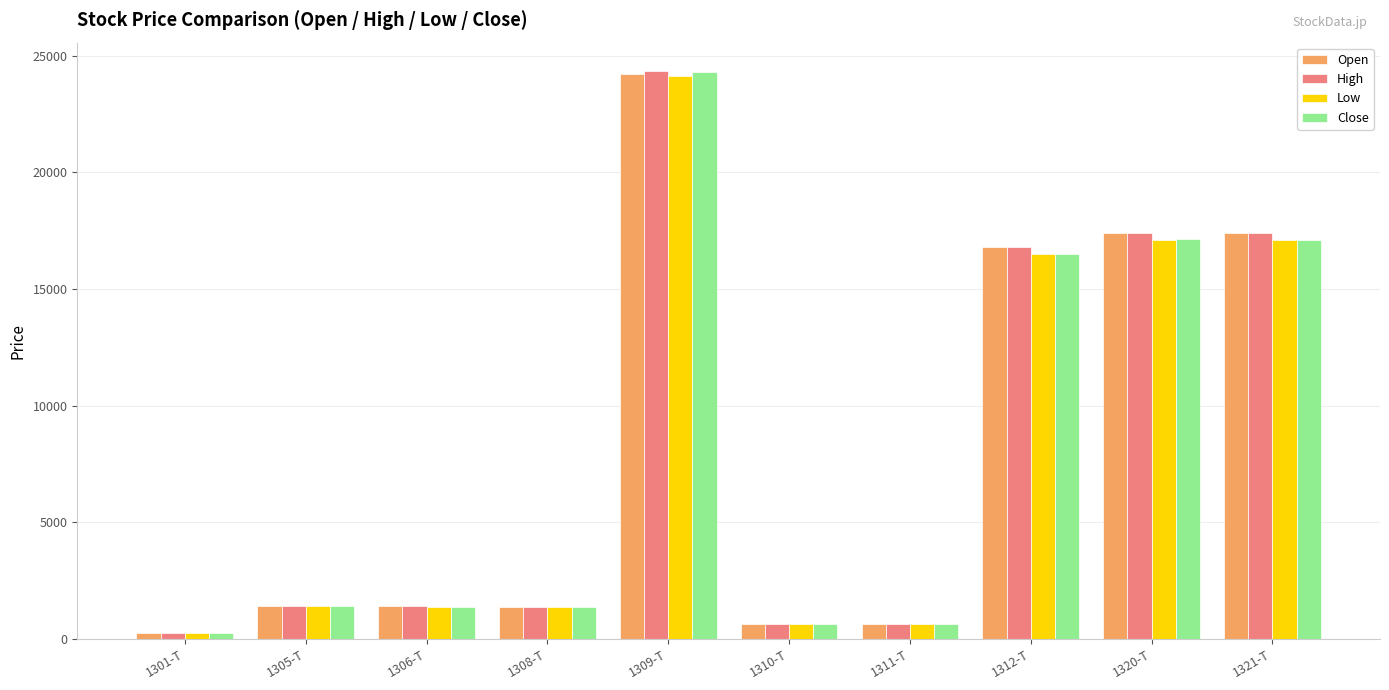

The Close series shows 650 at 1311-T. True or false?

True